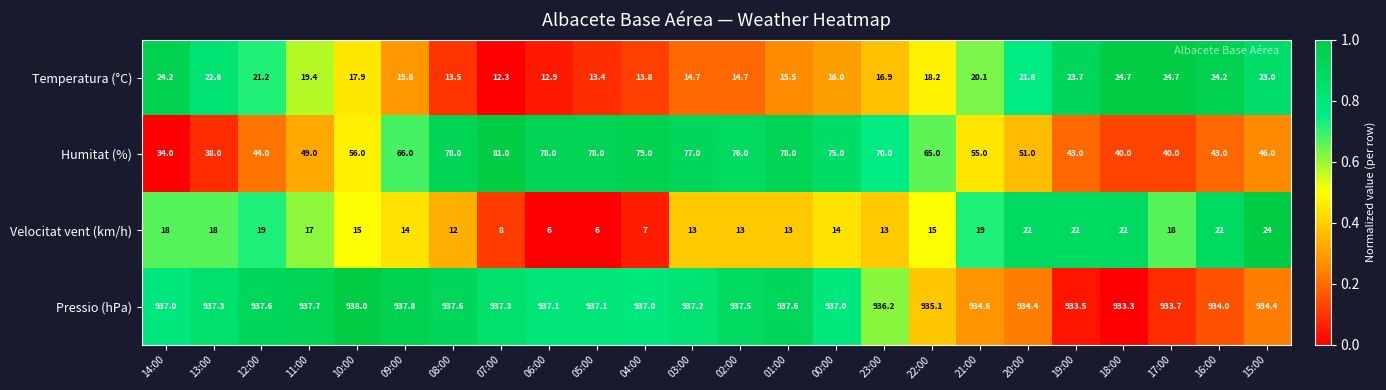

What is the total value across all series at 04:00?

1036.8